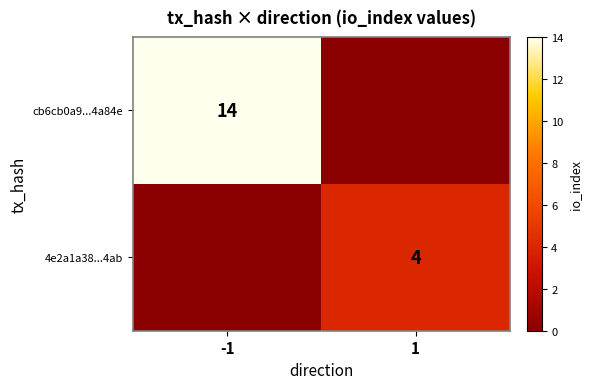

What is the difference between the maximum and minimum values in the 4e2a1a38...4ab series?

4